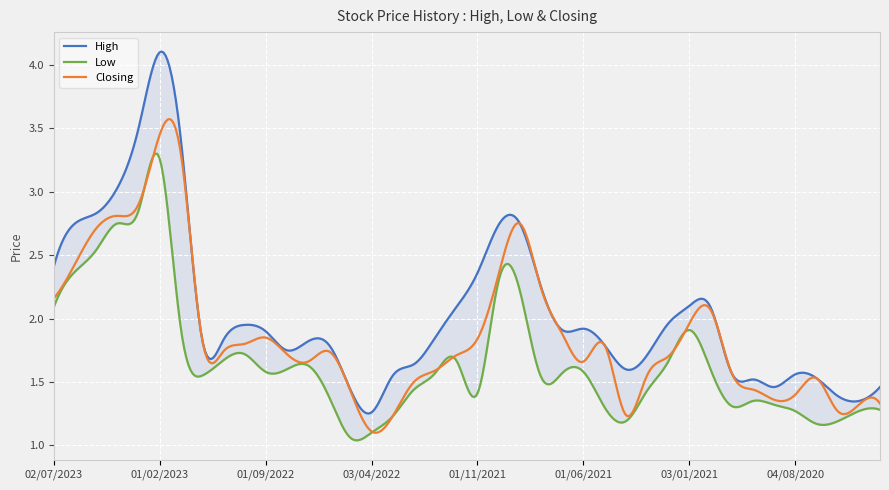

What is the difference between the maximum and second lowest values in the Closing series?

2.2